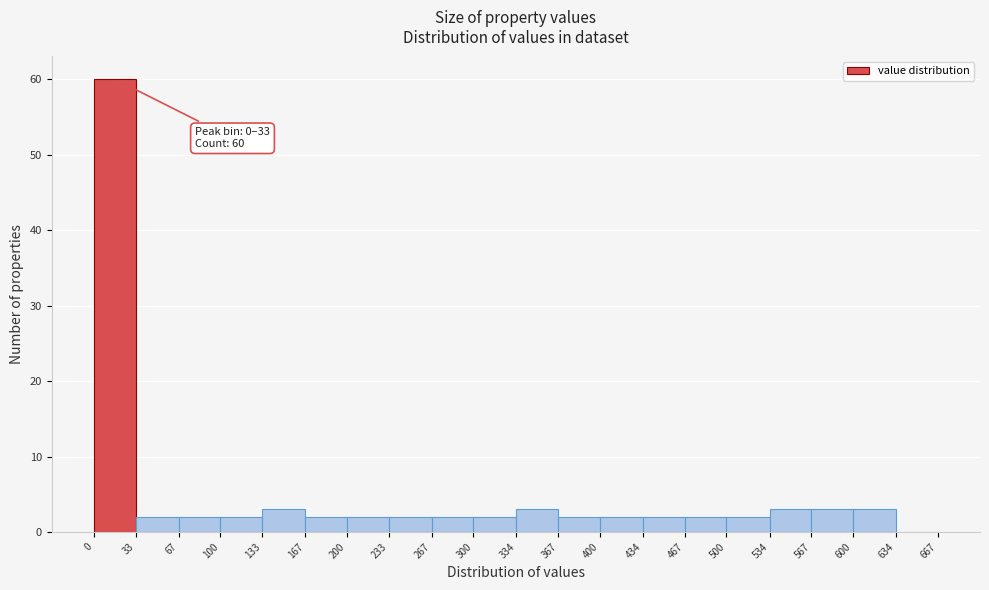

Which range on the x-axis has the tallest bar?

0 to 33